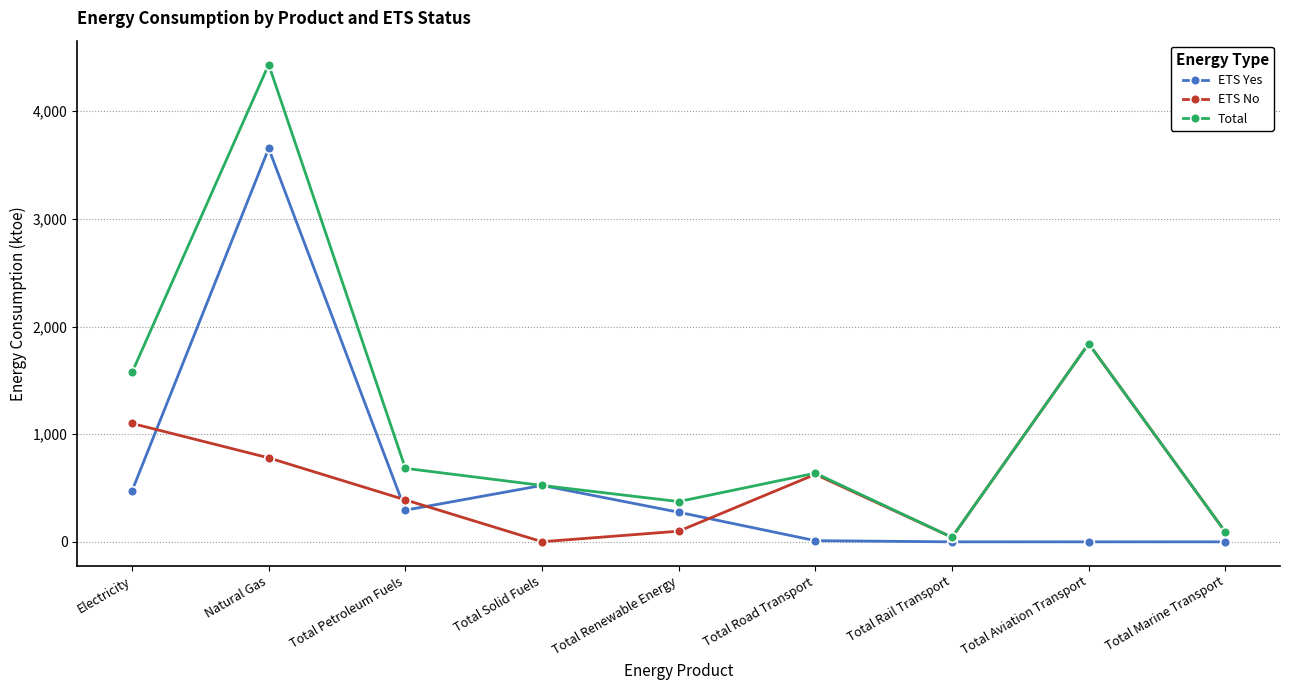

How many lines are shown in the chart?

3